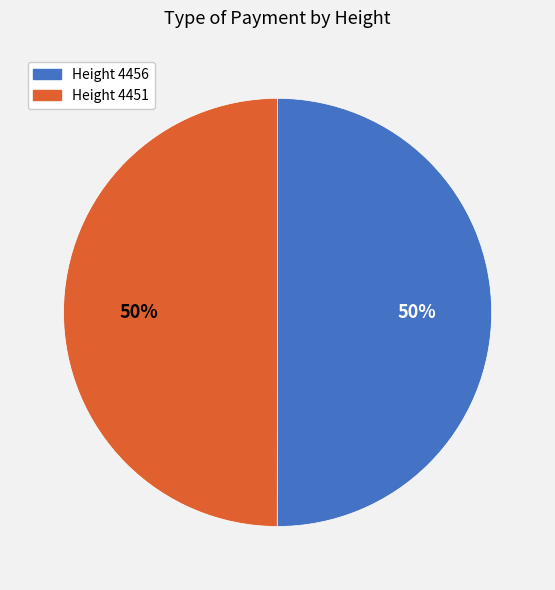

What is the ratio of the value at Height 4451 to the value at Height 4456?

1.0